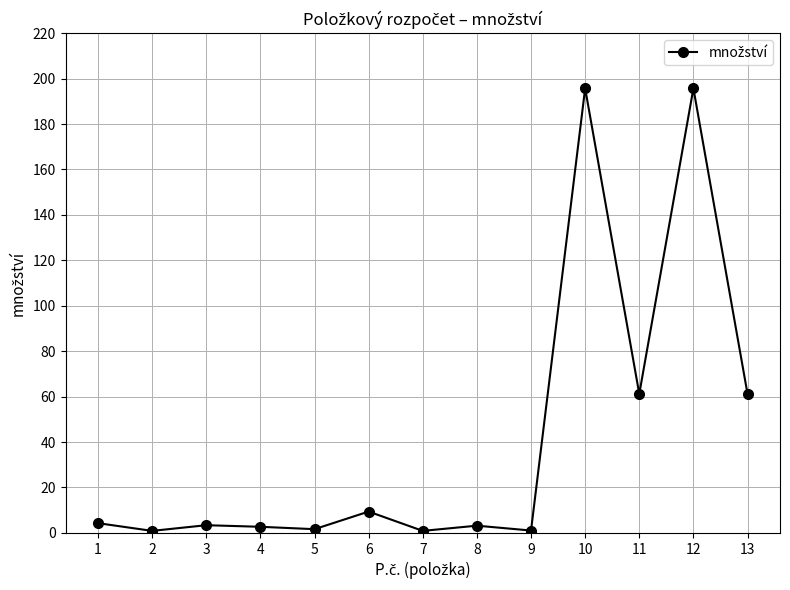

What is the maximum value shown in the chart?

195.7